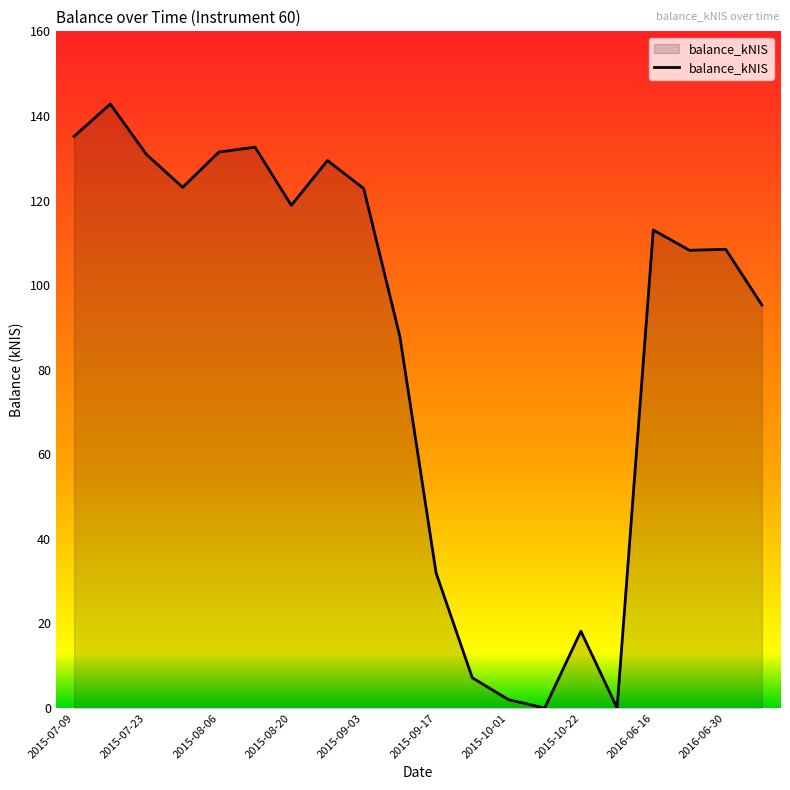

What is the difference between the maximum and minimum values?

142.8